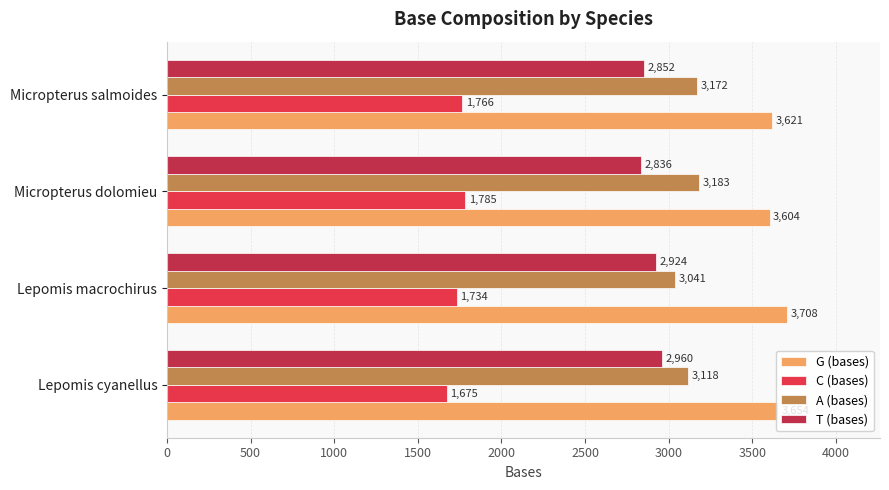

What is the total value across all series at Micropterus dolomieu?

11408